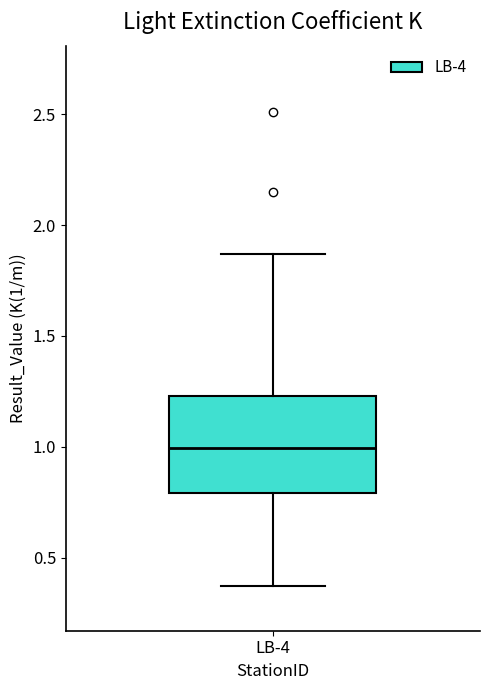

Transcribe this box plot: give where the median line is, the range the box spans, and where the two whiskers end, as read against the y-axis. The values are not printed on the chart, so give them approximately, as read against the axis.

median 1.00, box 0.80 to 1.25, whiskers 0.35 to 1.85